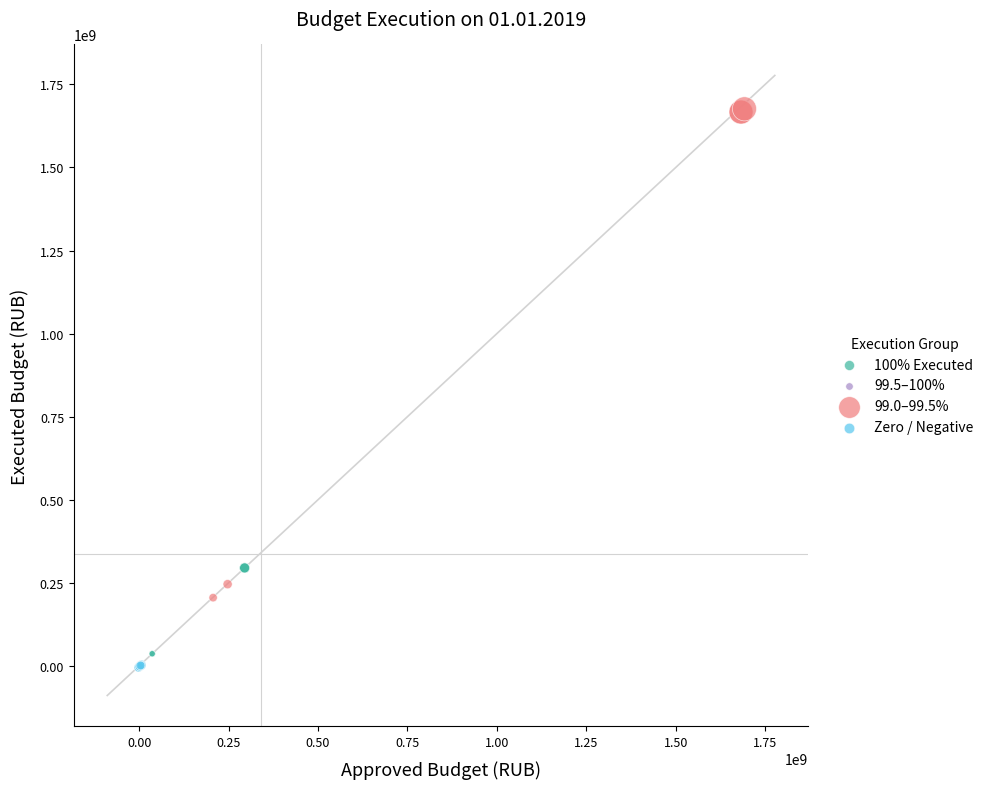

What are all the series names shown in the legend?

100% Executed, 99.5–100%, 99.0–99.5%, Zero / Negative